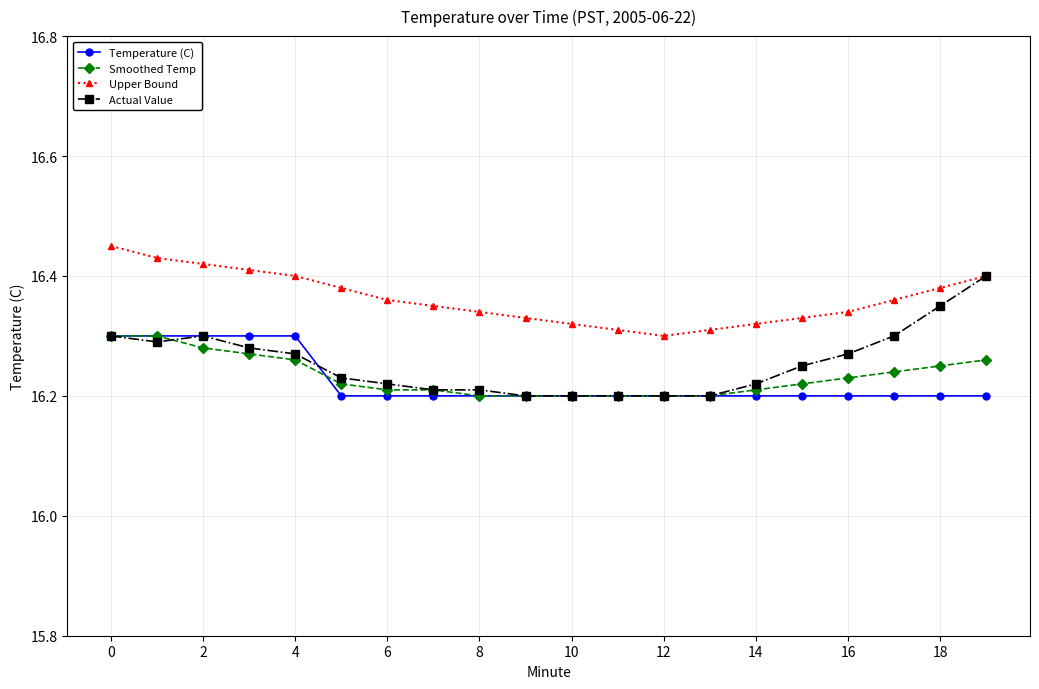

True or false: Upper Bound and Smoothed Temp cross at least once.

False